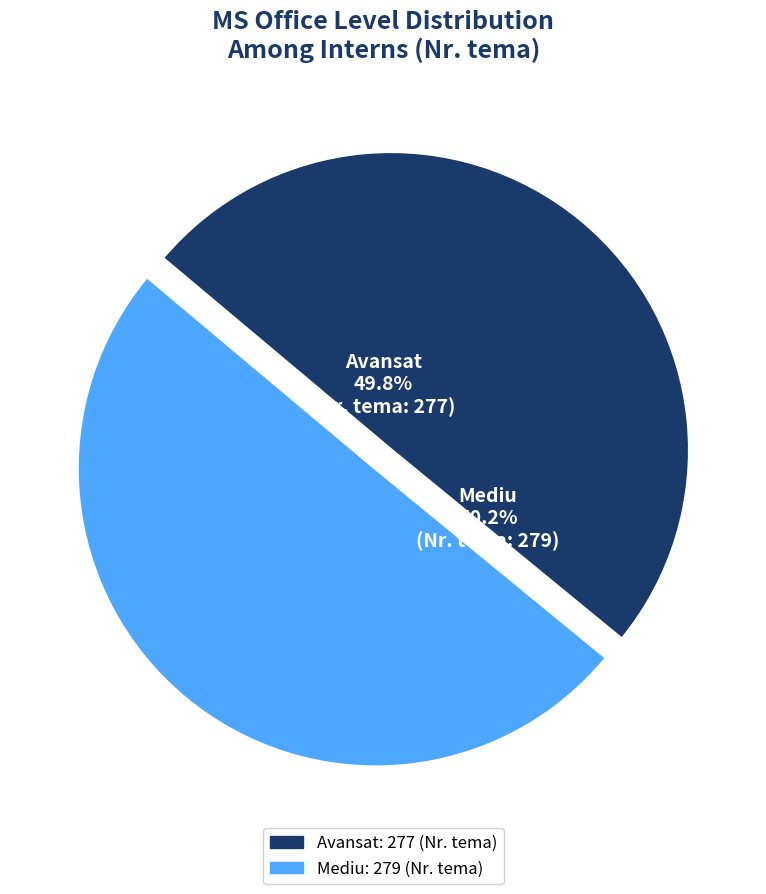

What is the total percentage of Avansat and Mediu?

100.0%